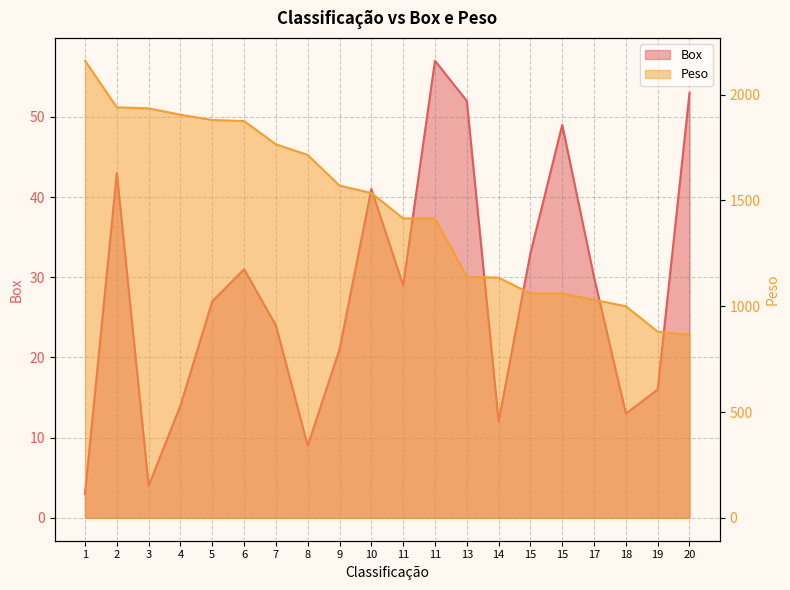

What is the value of the Box point at the 20th from the left?

53